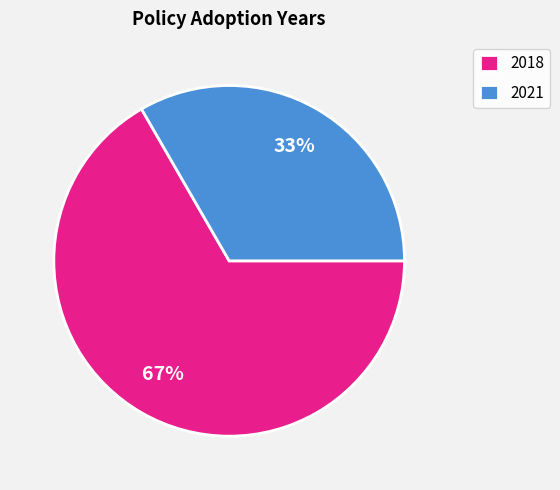

How many slices are in this pie chart?

2